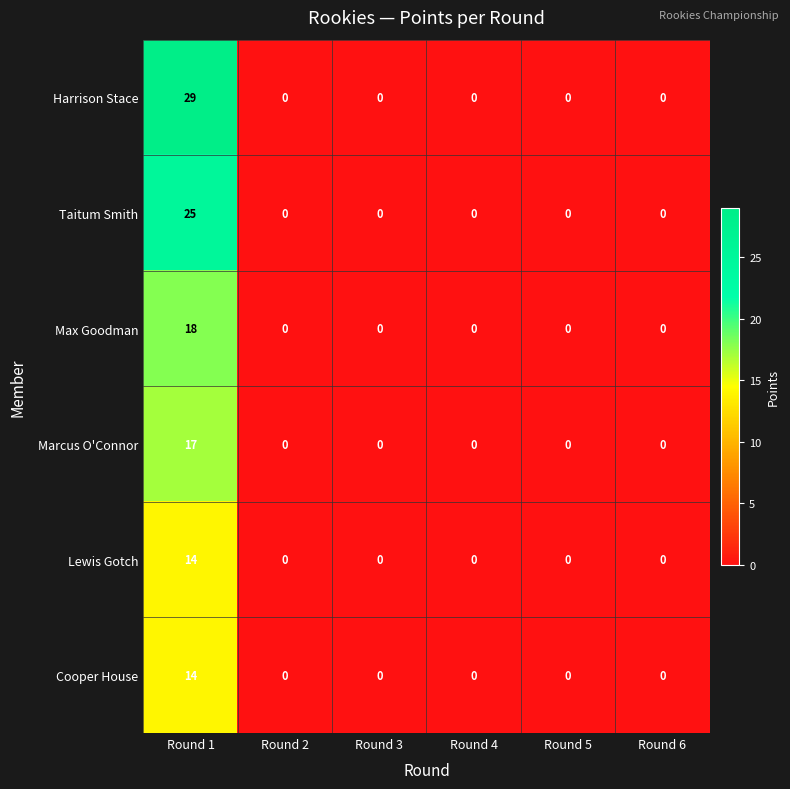

At which category is the sum across all series the highest?

Round 1